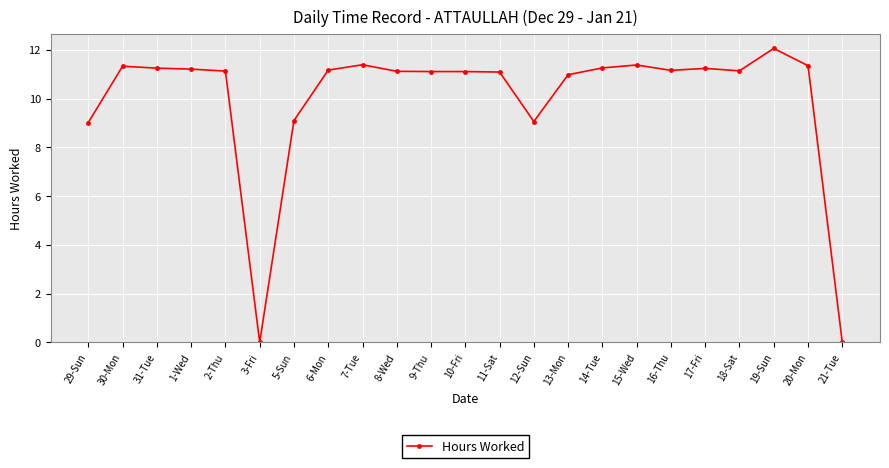

Approximately how many times larger is the value at 16-Thu compared to 9-Thu?

1.0